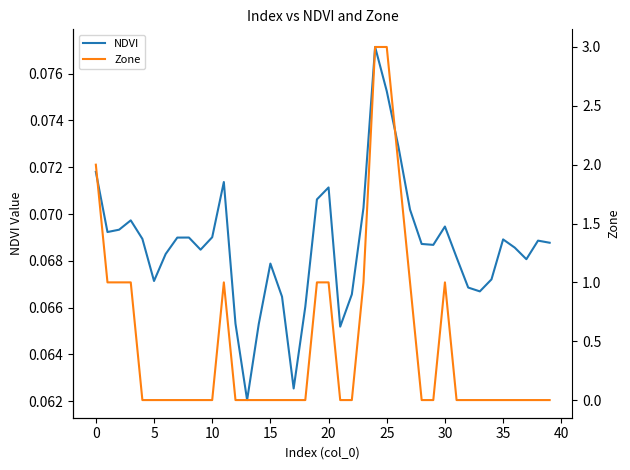

Which series changed the most between 21 and 28?

NDVI